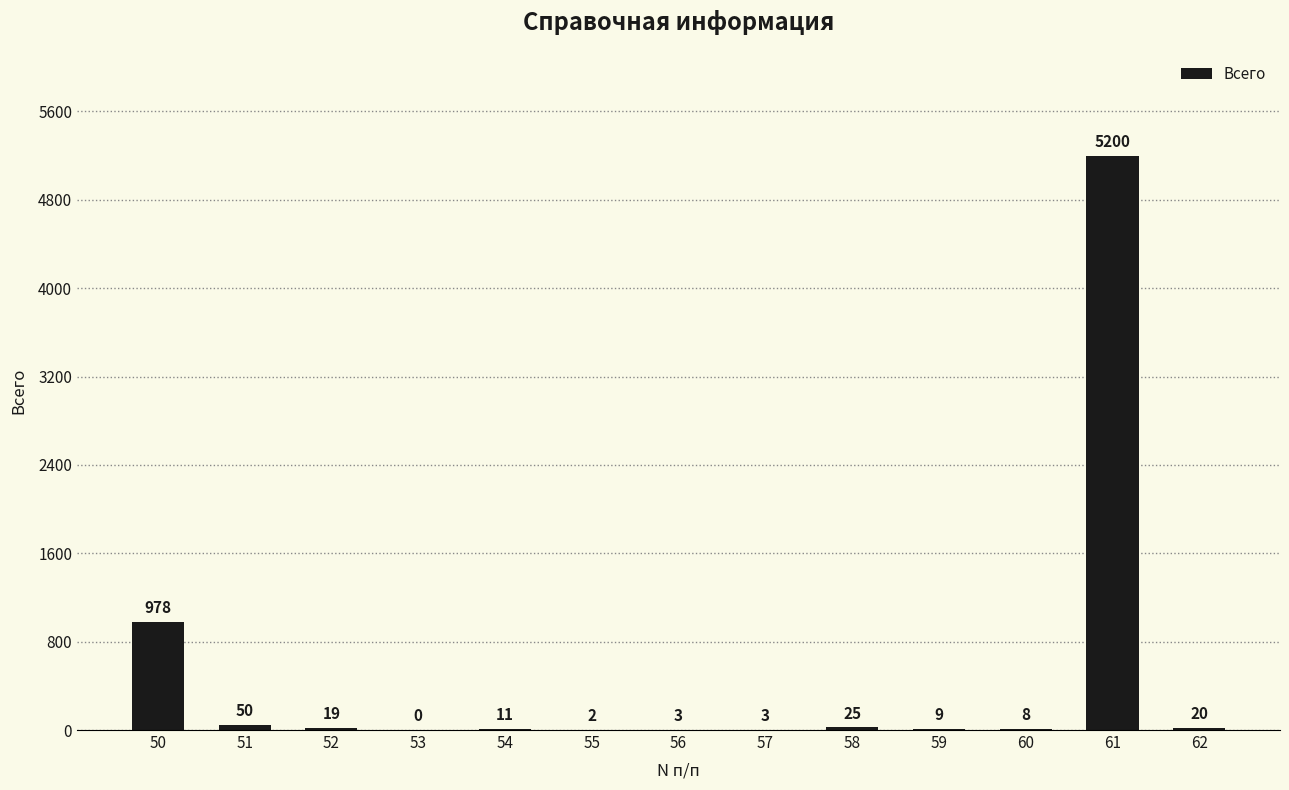

True or false: the data shows 25 at 58.

True